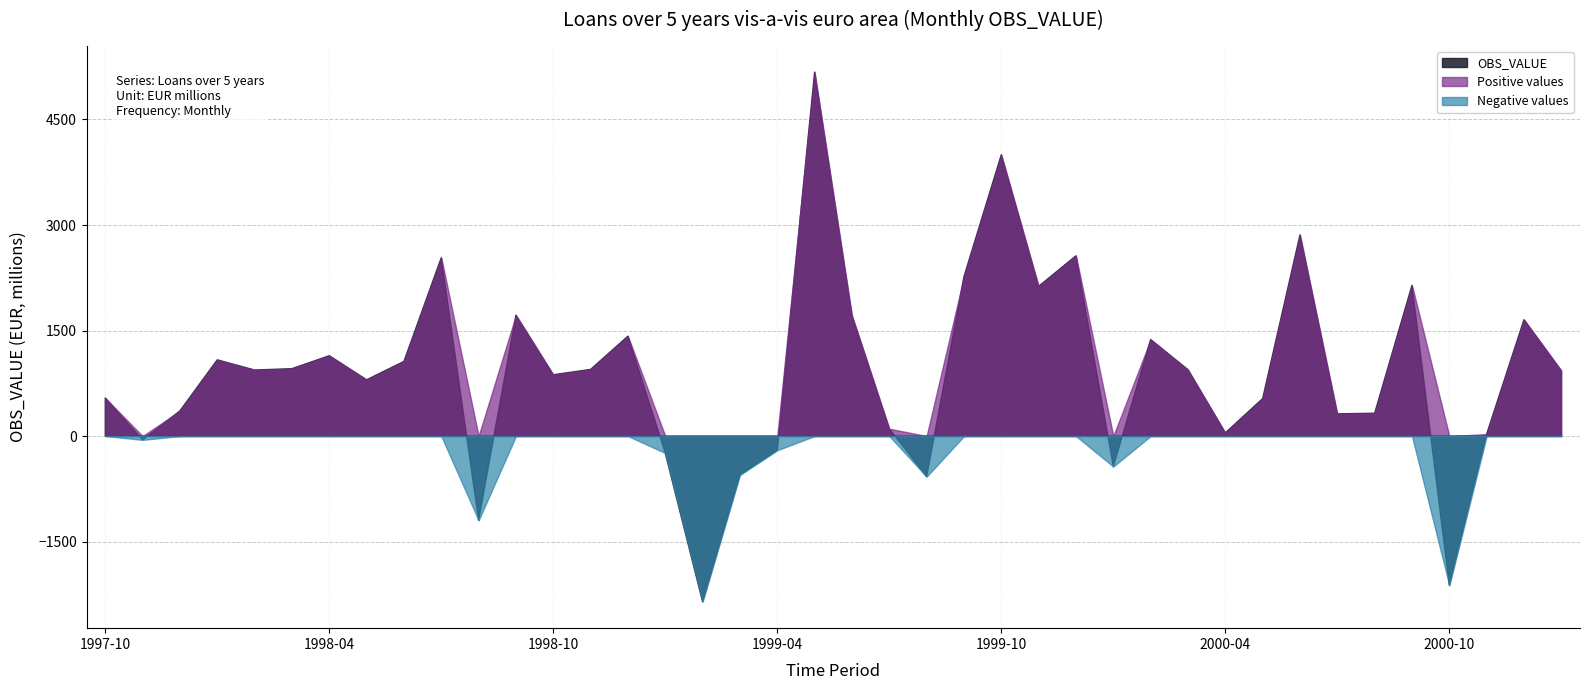

How many lines are shown in the chart?

3